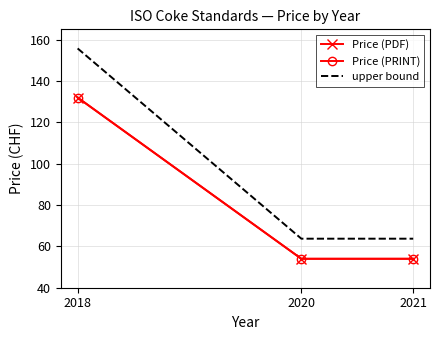

The Price (PDF) series shows 23.1 at 2020. True or false?

False